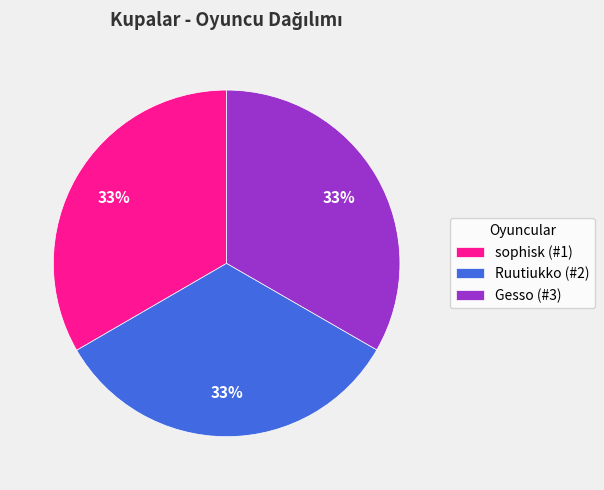

What is the ratio of the value at Gesso (#3) to the value at Ruutiukko (#2)?

1.0